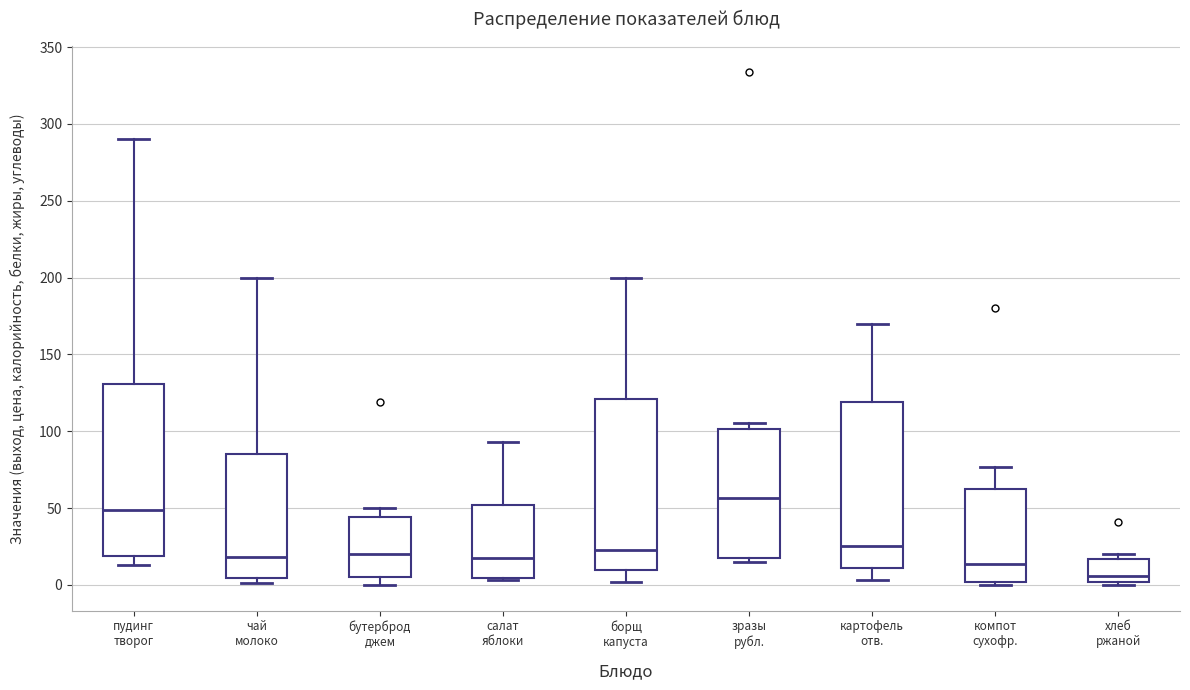

Reading left to right, transcribe this box plot: for each box, give where its median line is, the range the box spans, and where its two whiskers end, as read against the y-axis. The values are not printed on the chart, so give them approximately, as read against the axis.

пудинг творог: median 50, box 20 to 130, whiskers 15 to 290
чай молоко: median 20, box 5 to 85, whiskers 0 to 200
бутерброд джем: median 20, box 5 to 45, whiskers 0 to 50
салат яблоки: median 15, box 5 to 50, whiskers 5 (just below the box's lower edge) to 95
борщ капуста: median 25, box 10 to 120, whiskers 0 to 200
зразы рубл.: median 55, box 15 to 100, whiskers 15 (just below the box's lower edge) to 105
картофель отв.: median 25, box 10 to 120, whiskers 5 to 170
компот сухофр.: median 15, box 0 to 65, whiskers 0 (just below the box's lower edge) to 75
хлеб ржаной: median 5, box 0 to 15, whiskers 0 (just below the box's lower edge) to 20